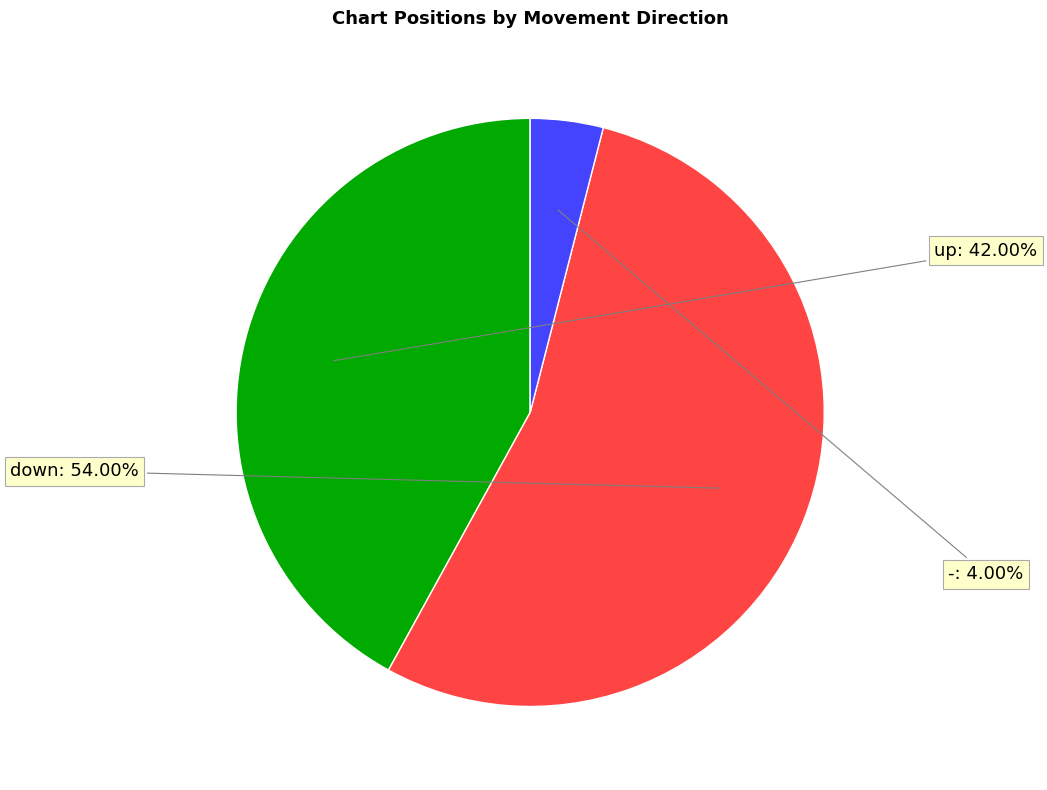

Is there a majority slice in this chart?

Yes